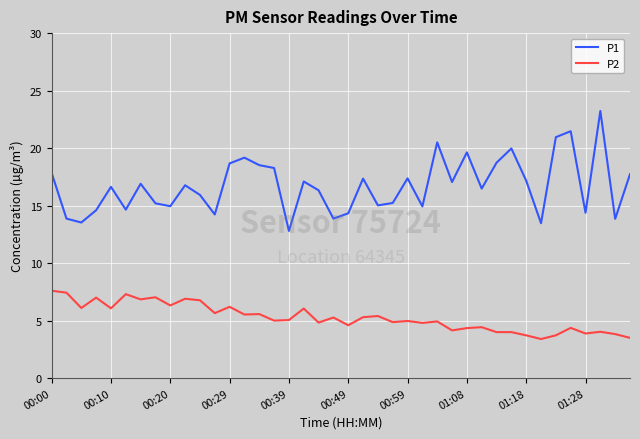

Rank the series by their maximum value, from highest to lowest.

P1, P2